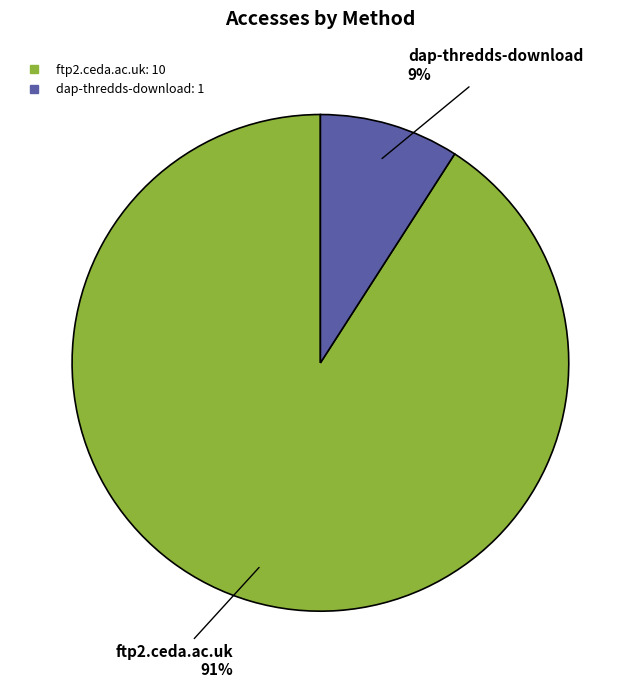

Which category has the biggest portion of the pie?

ftp2.ceda.ac.uk